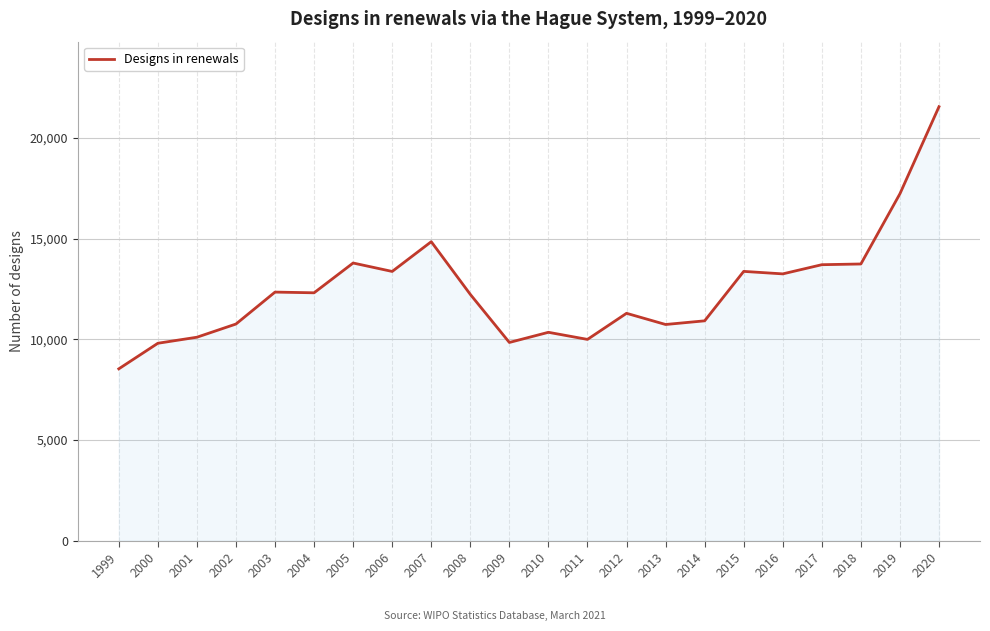

What is the sum of all values?

274121